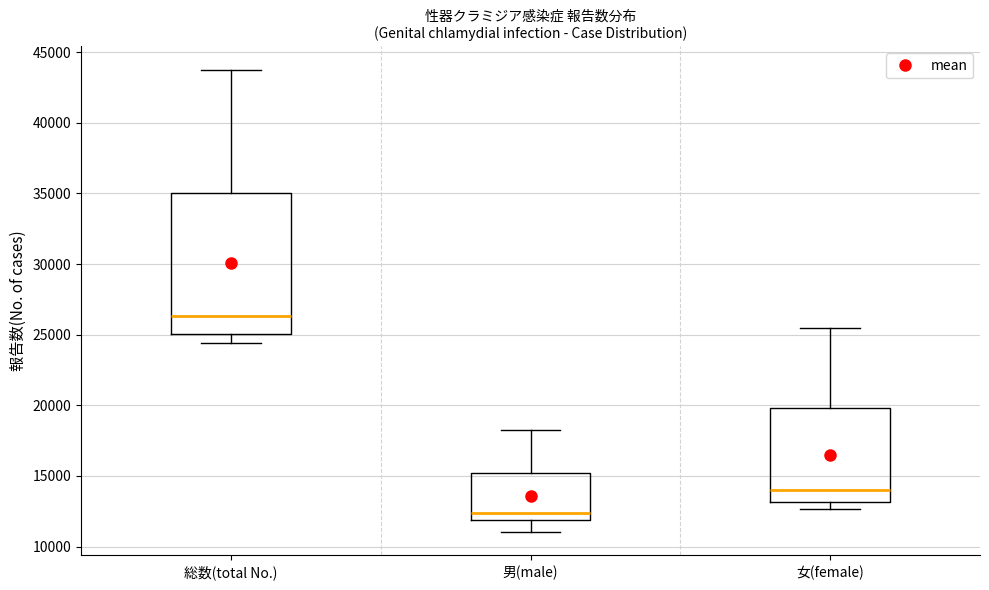

Which box is the tallest, from its lower edge to its upper edge?

総数(total No.)